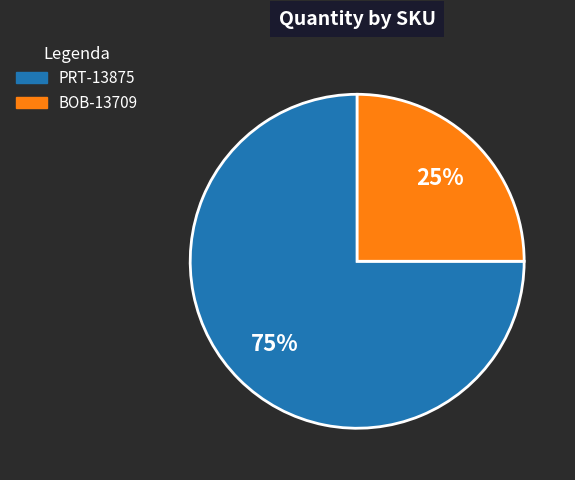

Is it true that PRT-13875 is 75% of the pie?

True